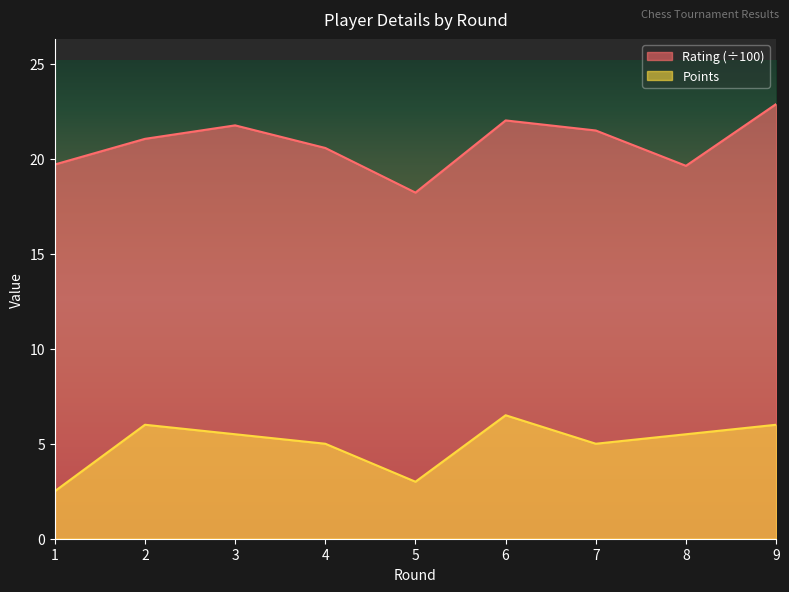

Reading left to right, list all the values displayed in this chart.

Rating: 1=19.7	2=21.1	3=21.8	4=20.6	5=18.2	6=22.0	7=21.5	8=19.6	9=22.9
Points: 1=2.5	2=6.0	3=5.5	4=5.0	5=3.0	6=6.5	7=5.0	8=5.5	9=6.0